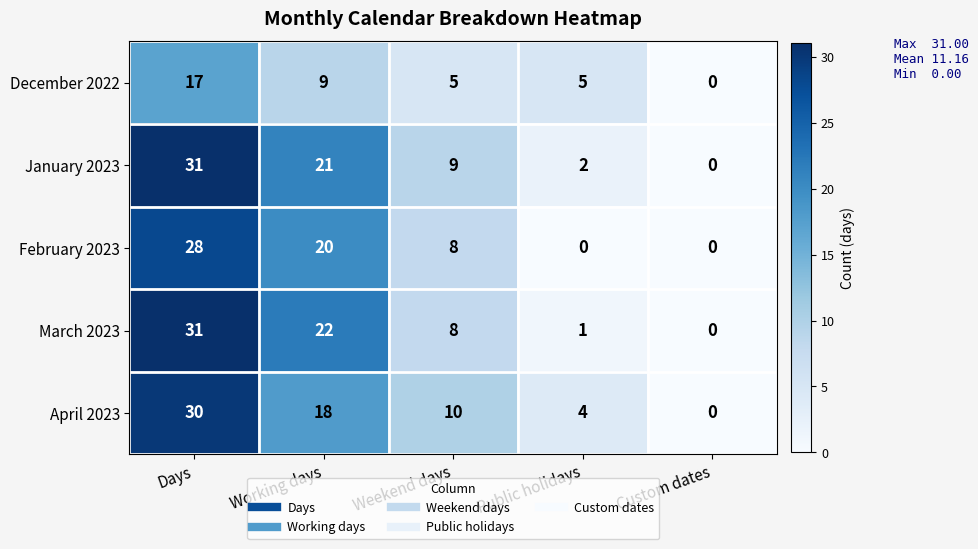

Reading right to left, what are all the values shown in this chart?

December 2022: 0	5	5	9	17
January 2023: 0	2	9	21	31
February 2023: 0	0	8	20	28
March 2023: 0	1	8	22	31
April 2023: 0	4	10	18	30